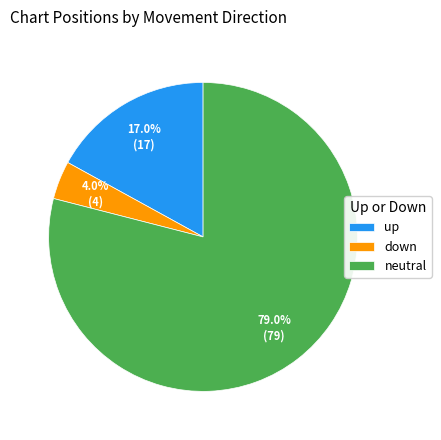

Combined, what portion of the pie is neutral and up?

96.0%